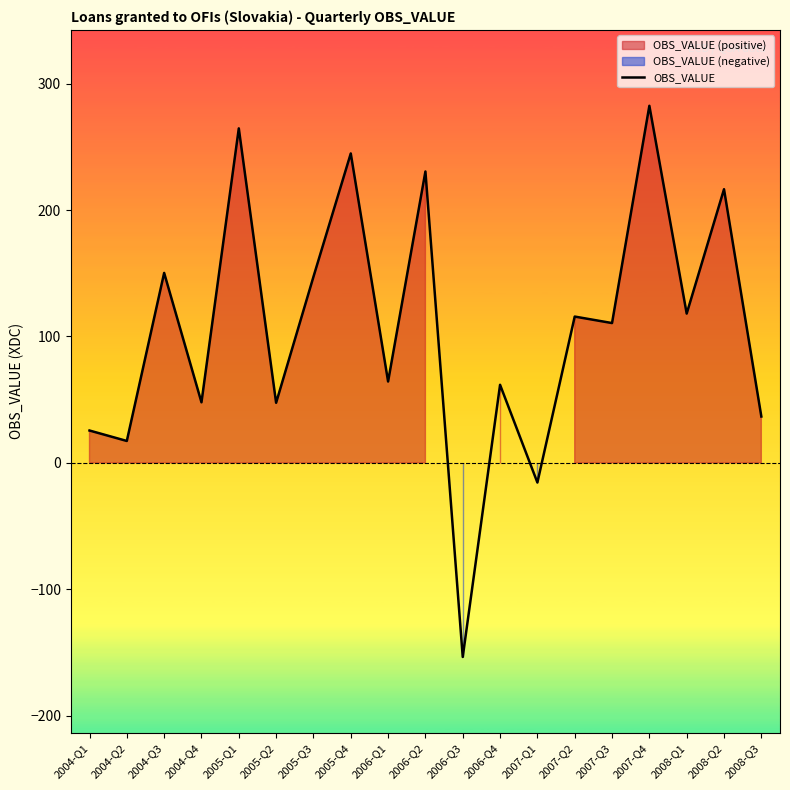

What is the label of the 4th point from the left?

2004-Q4